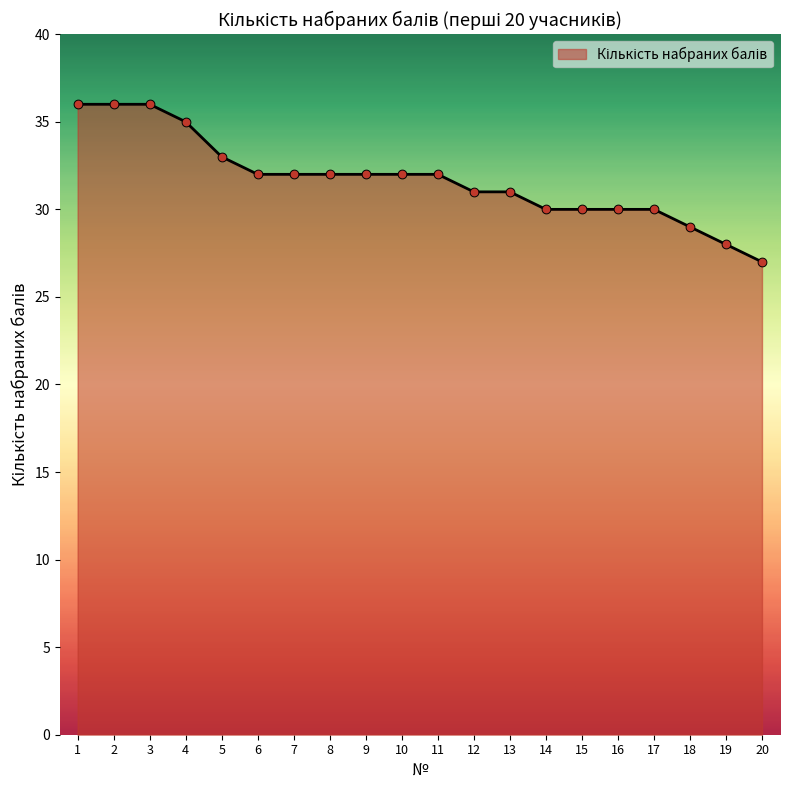

What is the change in value from 4 to 13?

-4